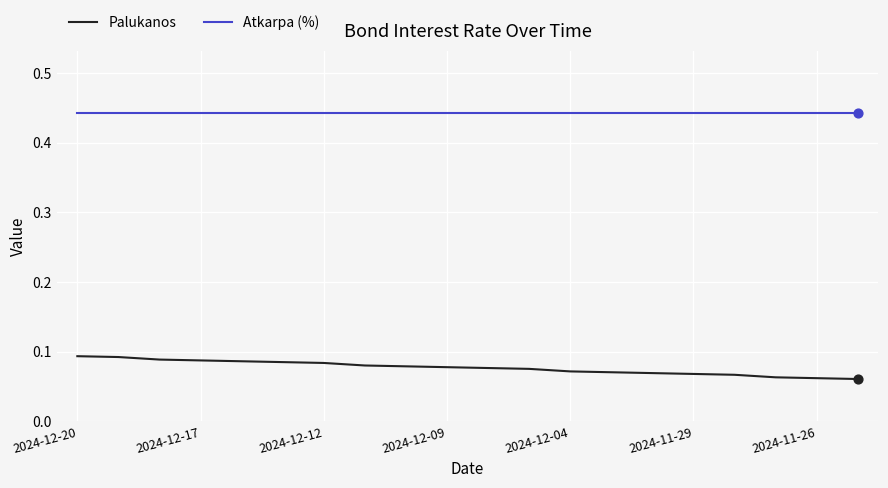

Which series has the largest range (max minus min)?

Palukanos